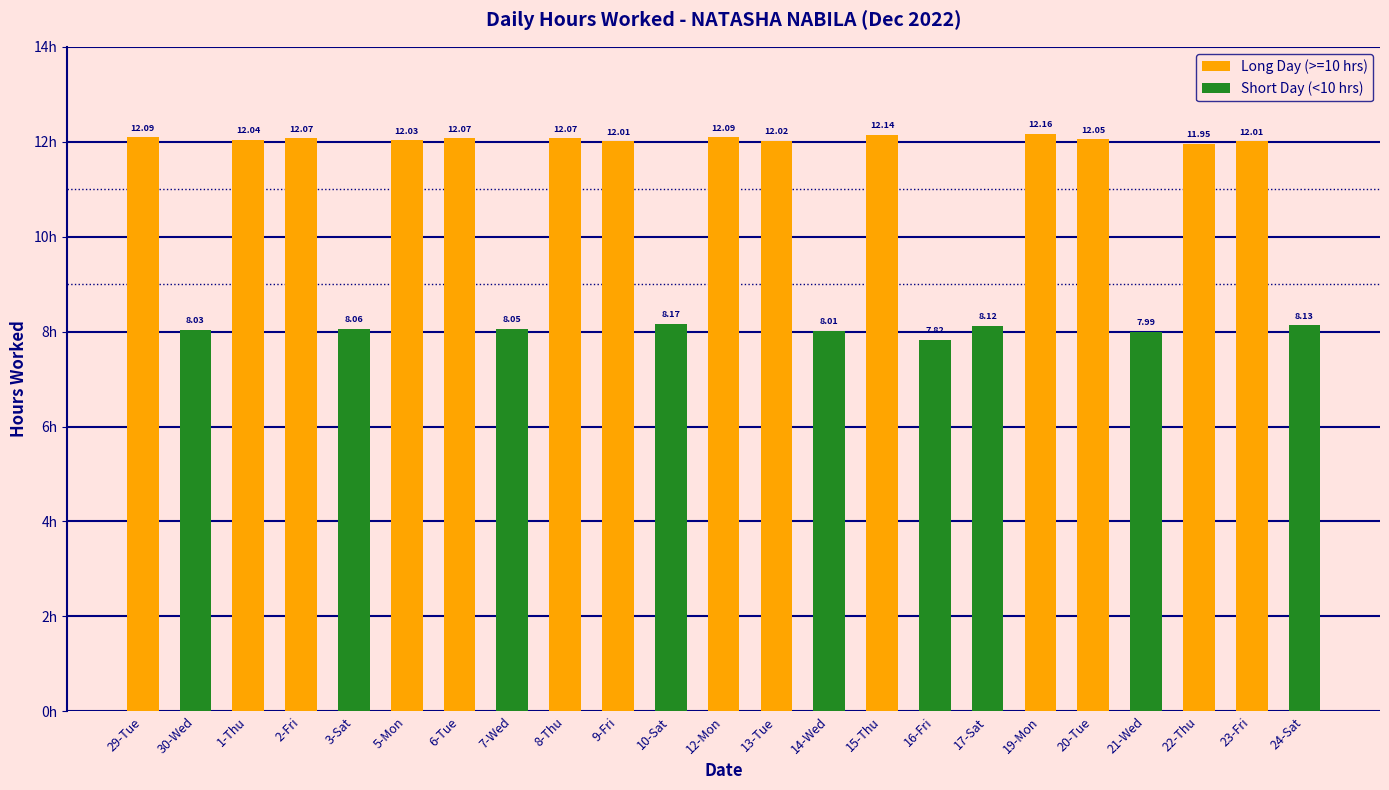

Reading right to left, transcribe all the data shown in this chart.

24-Sat=8.1	23-Fri=12.0	22-Thu=11.9	21-Wed=8.0	20-Tue=12.1	19-Mon=12.2	17-Sat=8.1	16-Fri=7.8	15-Thu=12.1	14-Wed=8.0	13-Tue=12.0	12-Mon=12.1	10-Sat=8.2	9-Fri=12.0	8-Thu=12.1	7-Wed=8.1	6-Tue=12.1	5-Mon=12.0	3-Sat=8.1	2-Fri=12.1	1-Thu=12.0	30-Wed=8.0	29-Tue=12.1